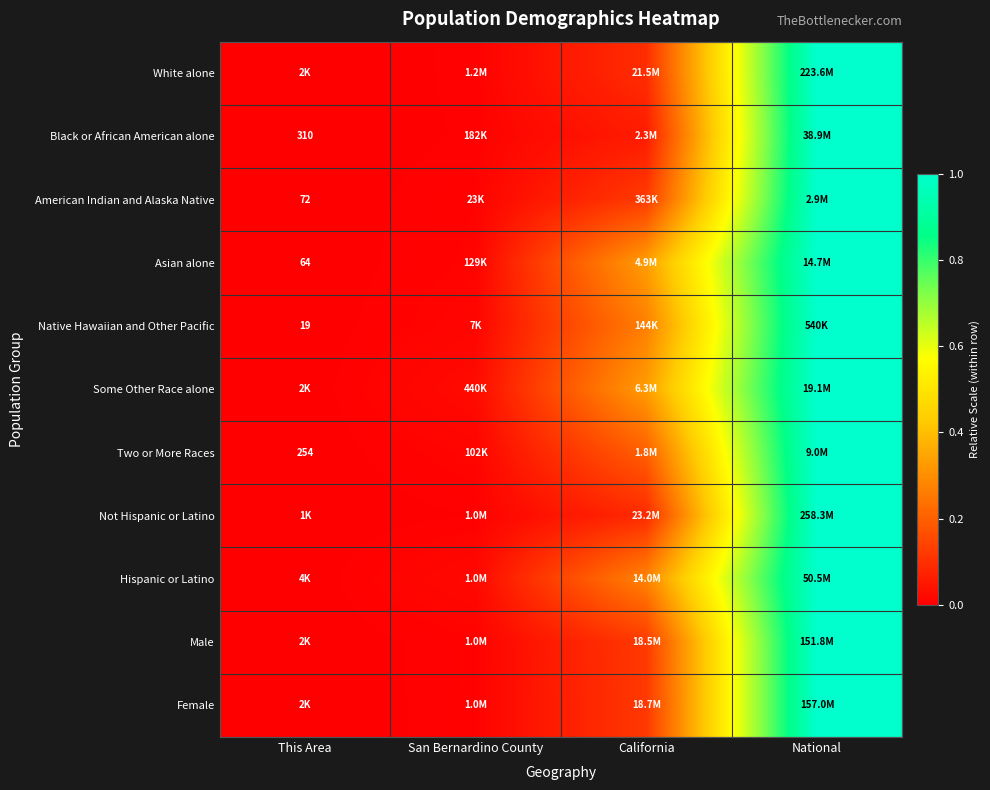

Is the value of Female at This Area greater than the value of Not Hispanic or Latino at National?

No